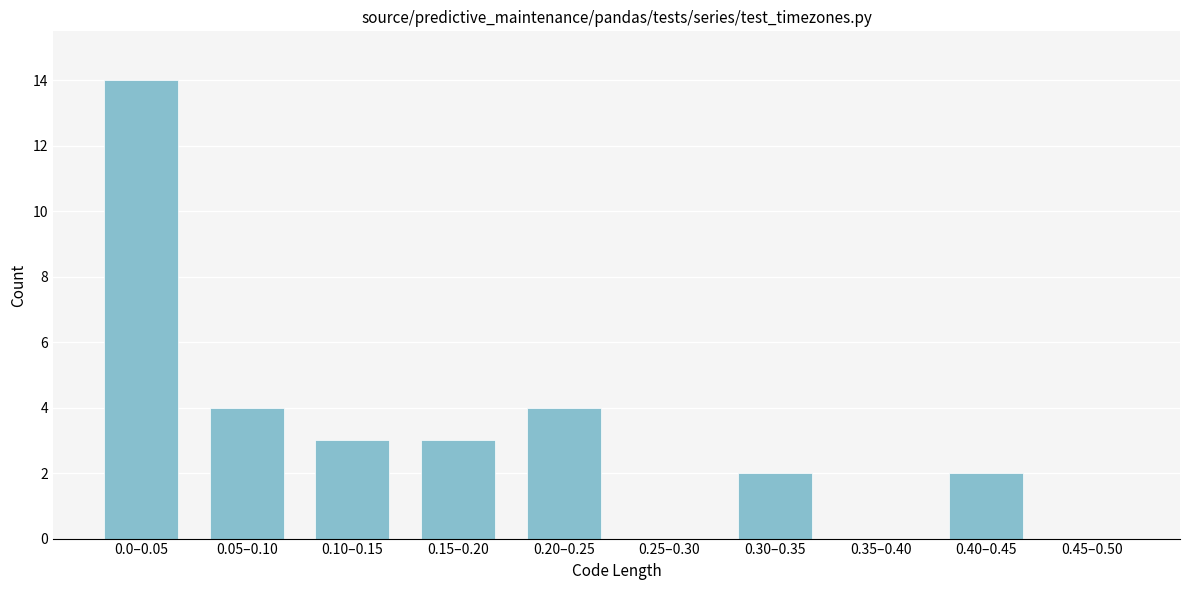

Reading left to right, transcribe all the data shown in this chart.

0.0–0.05=14	0.05–0.10=4	0.10–0.15=3	0.15–0.20=3	0.20–0.25=4	0.25–0.30=0	0.30–0.35=2	0.35–0.40=0	0.40–0.45=2	0.45–0.50=0